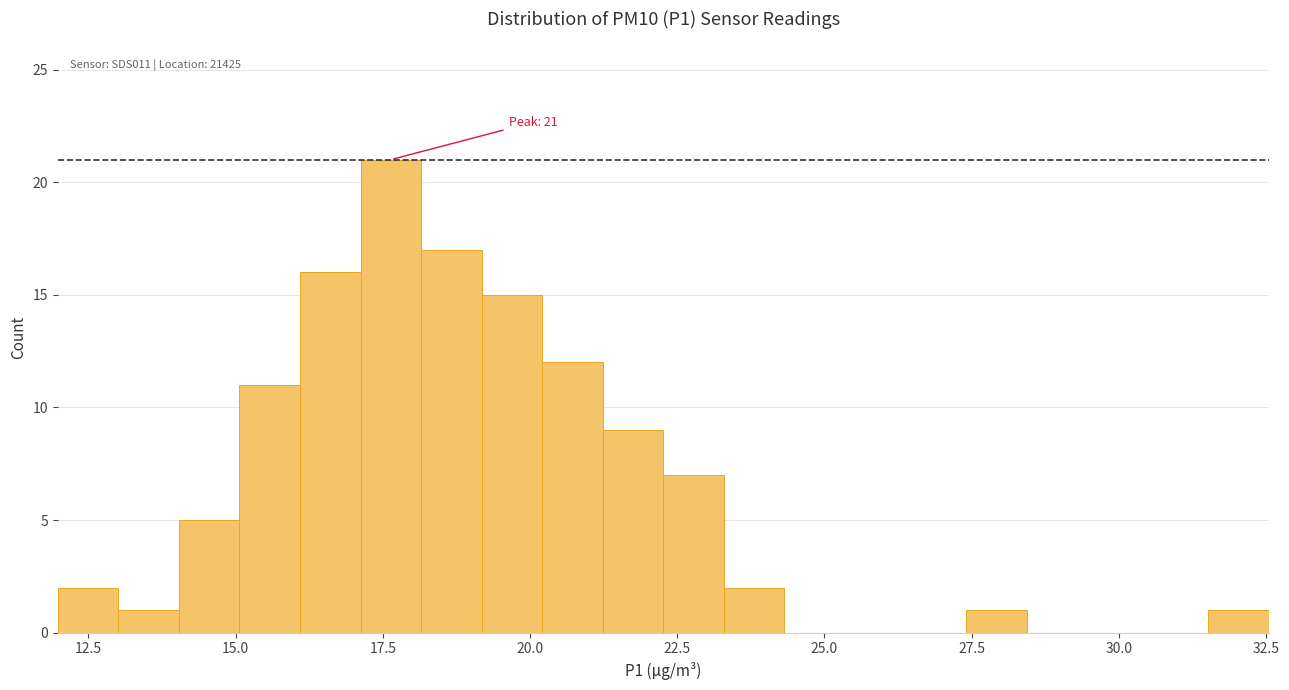

Around what value on the x-axis is the tallest bar? Give the approximate position of its centre, as read against the axis.

17.5